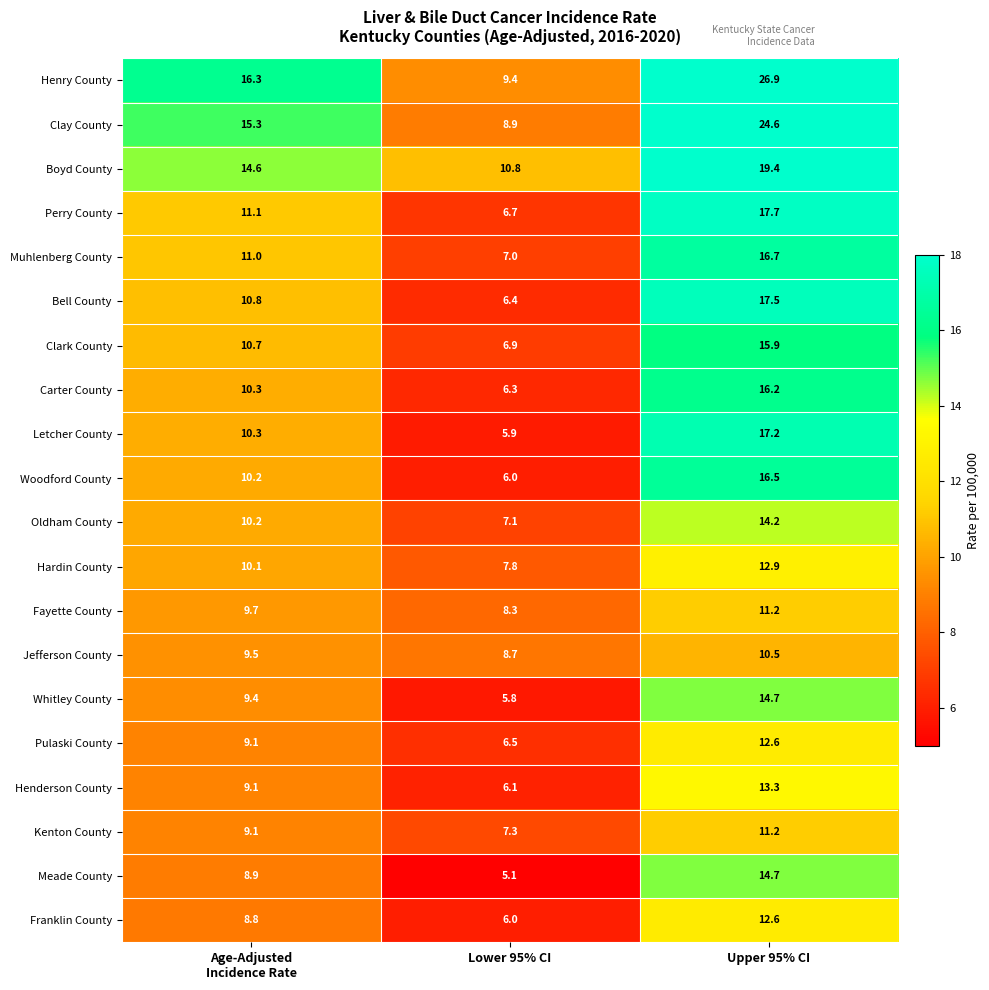

At which category is the sum across all series the highest?

Upper 95% CI